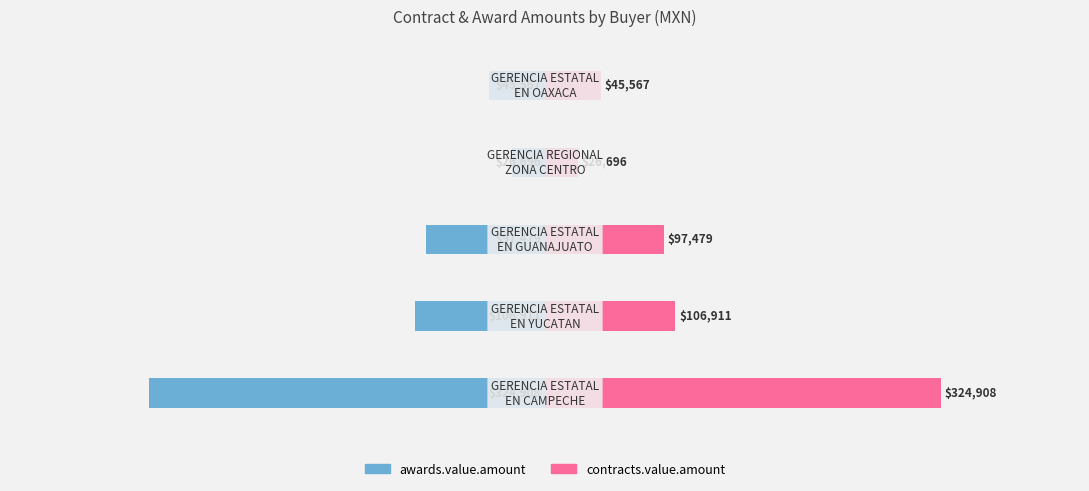

Is it true that awards.value.amount equals -45566.6 at 4?

True